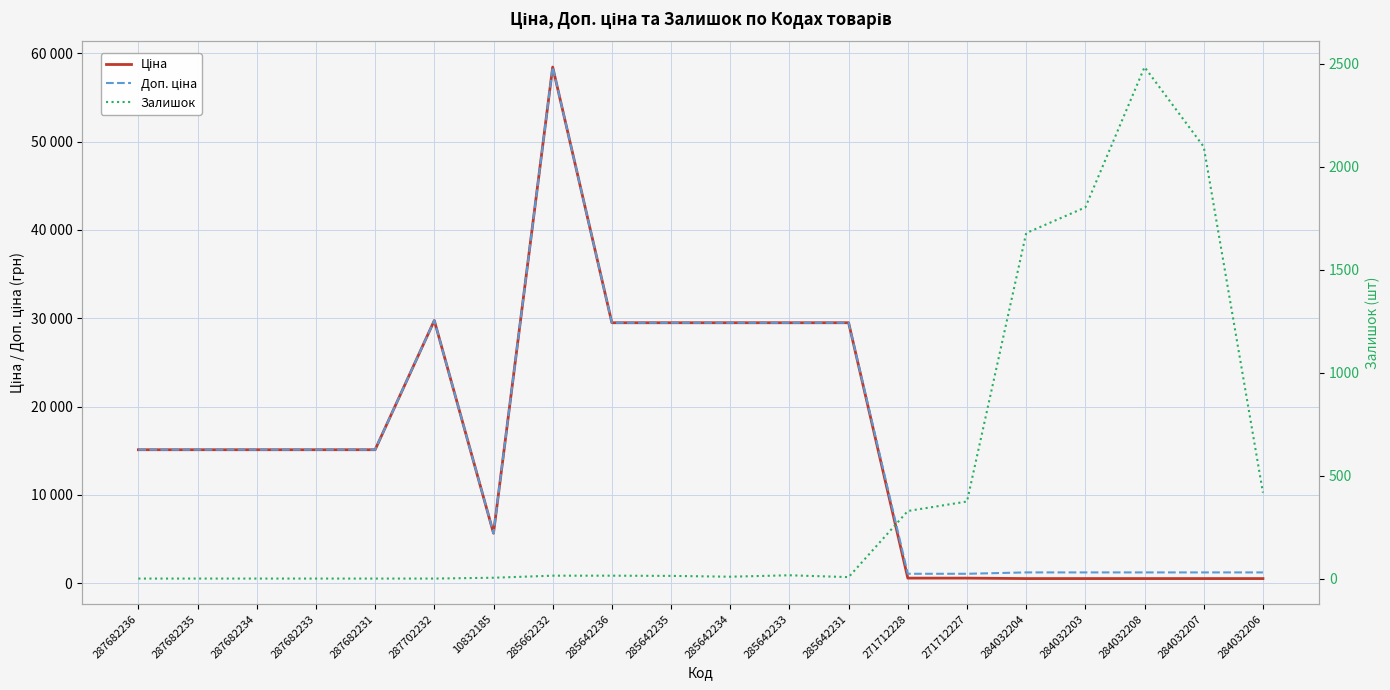

Reading left to right, transcribe all the data shown in this chart.

Ціна: 15120.0	15120.0	15120.0	15120.0	15120.0	29747.2	5673.8	58426.5	29491.5	29491.5	29491.5	29491.5	29491.5	589.9	589.9	539.0	539.0	539.0	539.0	539.0
Доп. ціна: 15120.0	15120.0	15120.0	15120.0	15120.0	29747.2	5673.8	58426.5	29491.5	29491.5	29491.5	29491.5	29491.5	1081.7	1081.7	1235.4	1235.4	1235.4	1235.4	1235.4
Залишок: 0.0	0.0	0.0	0.0	0.0	0.0	4.0	14.0	14.0	13.0	9.0	16.0	7.0	328.0	374.0	1677.0	1802.0	2483.0	2096.0	417.0